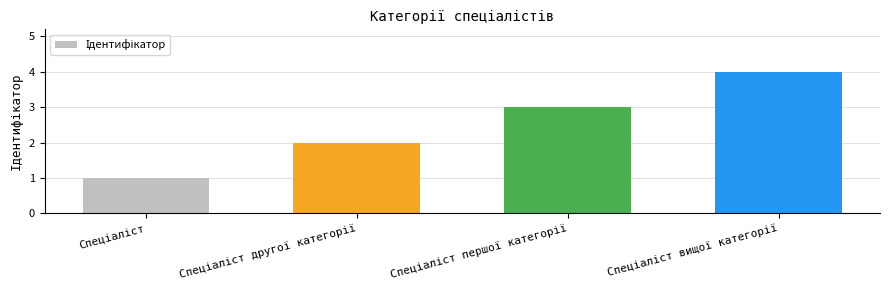

What is the maximum value shown in the chart?

4